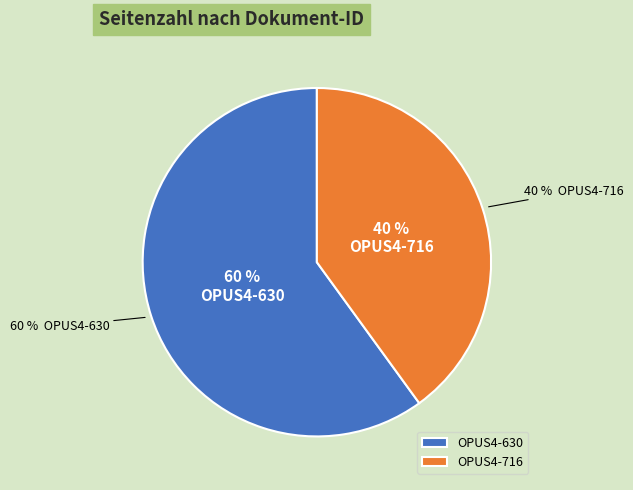

To the nearest percent, what portion does OPUS4-630 represent?

60%